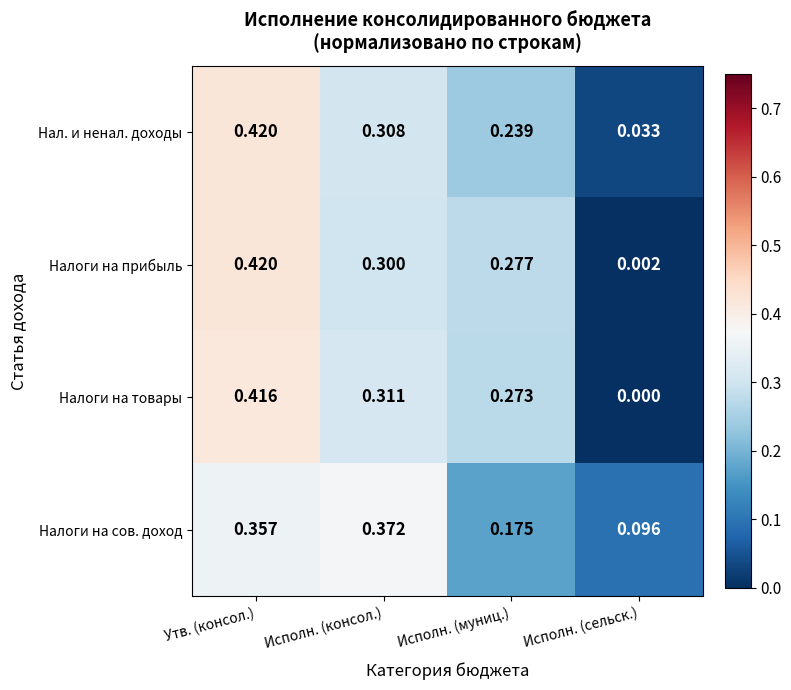

Which label corresponds to the largest value in the chart?

Утв. (консол.)